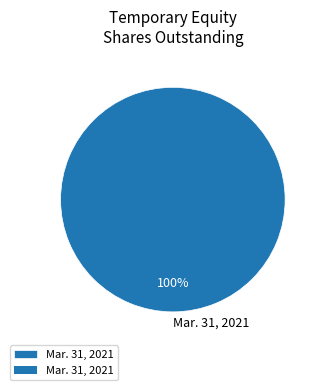

Is it true that Mar. 31, 2021 is 86% of the pie?

False